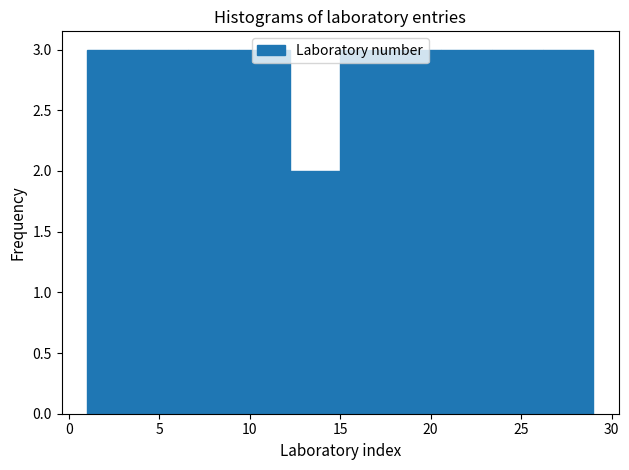

How tall is the bar that spans 3.8 to 6.6 on the x-axis? Neither the bar edges nor the heights are printed on the chart, so give them approximately, as read against the axes.

3